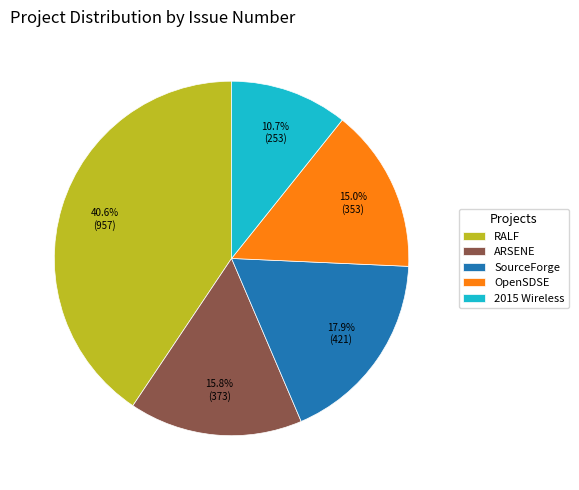

What portion of the pie excludes SourceForge?

82.1%